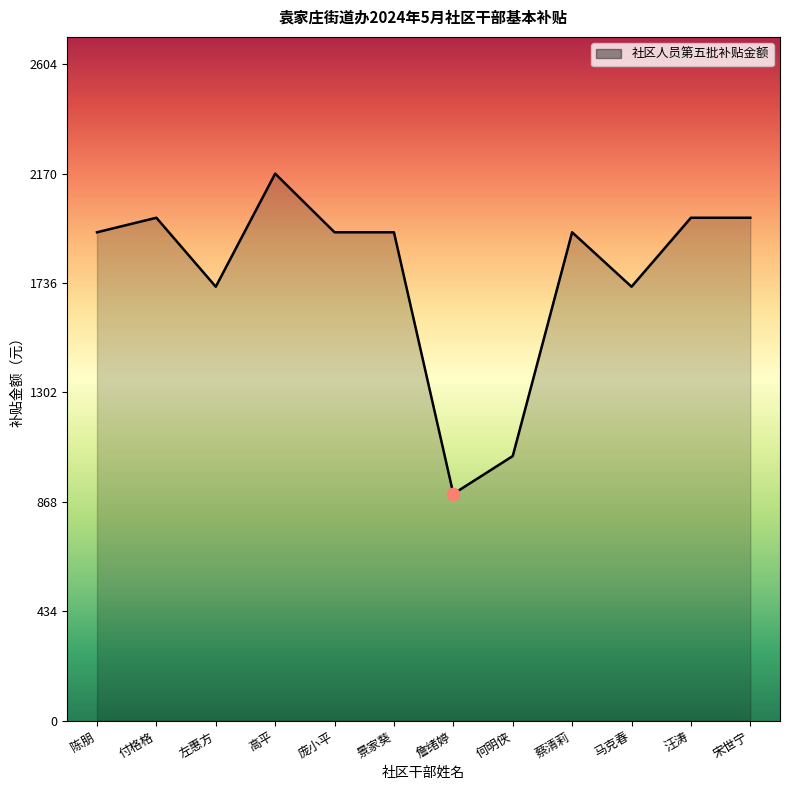

What is the change in value from 陈朋 to 何明侠?

-888.0